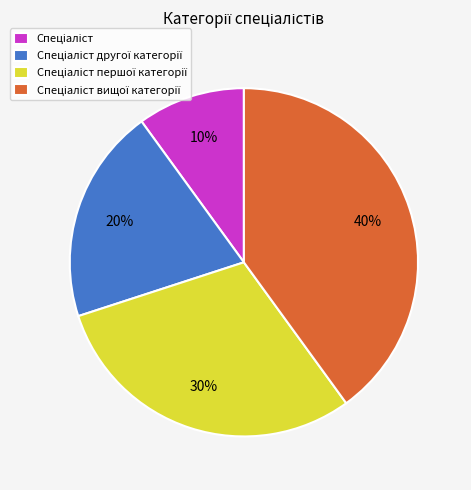

To the nearest percent, what is the average slice percentage?

25%